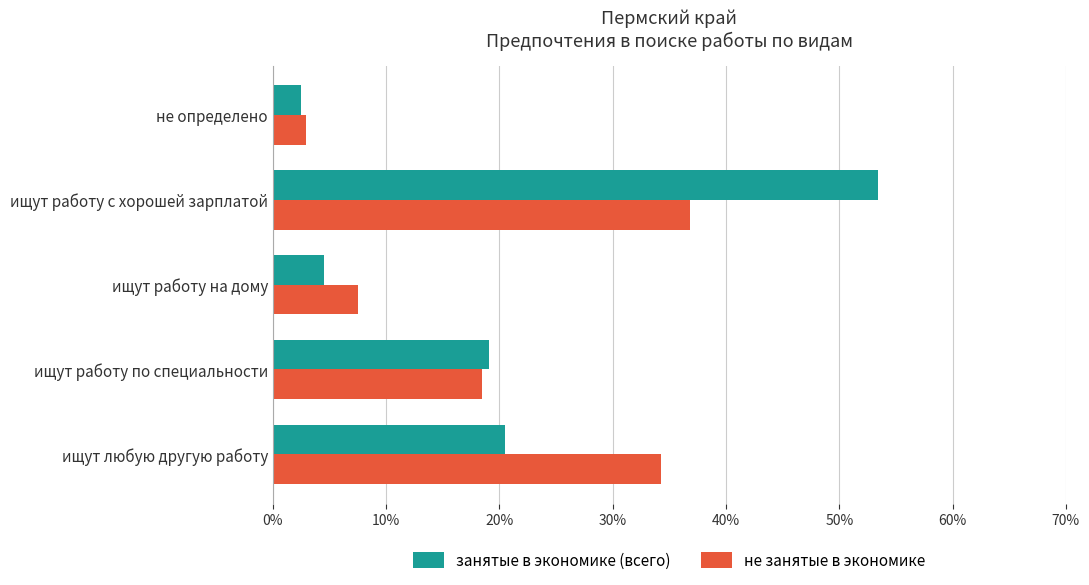

At which label does не занятые в экономике reach its minimum?

не определено